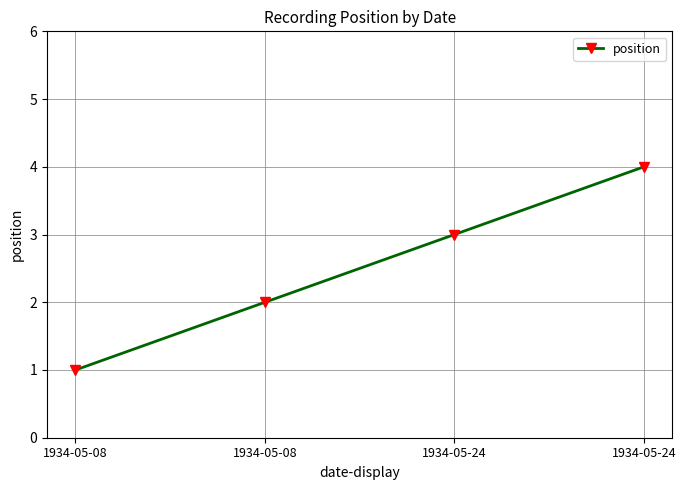

The chart shows a value of 2 at 1934-05-08. True or false?

True